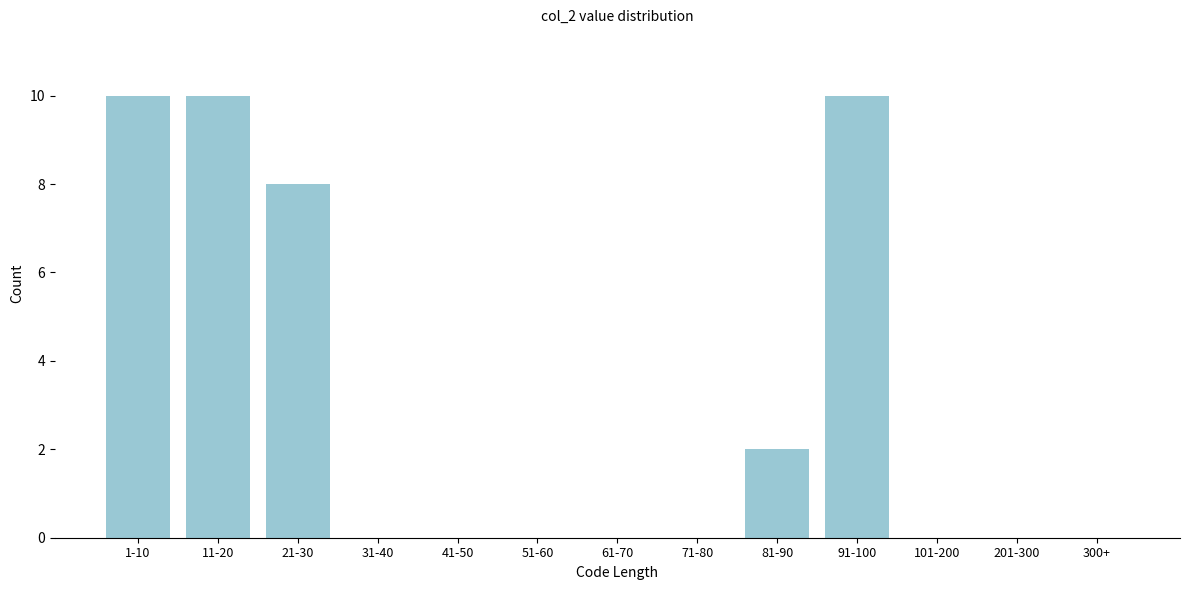

Reading left to right, transcribe all the data shown in this chart.

1-10=10	11-20=10	21-30=8	31-40=0	41-50=0	51-60=0	61-70=0	71-80=0	81-90=2	91-100=10	101-200=0	201-300=0	300+=0